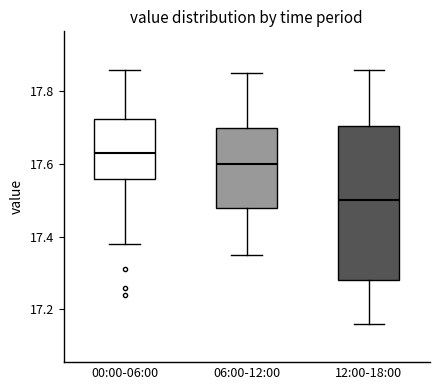

Where does the upper whisker of the box for 12:00-18:00 end on the y-axis? The values are not printed on the chart, so give them approximately, as read against the axis.

17.86